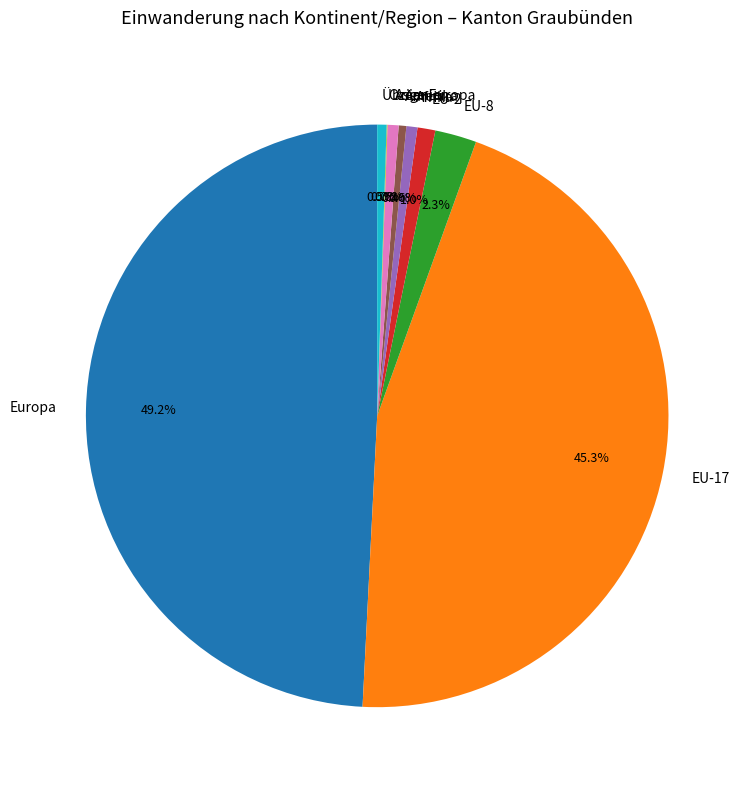

Which category has the biggest portion of the pie?

Europa